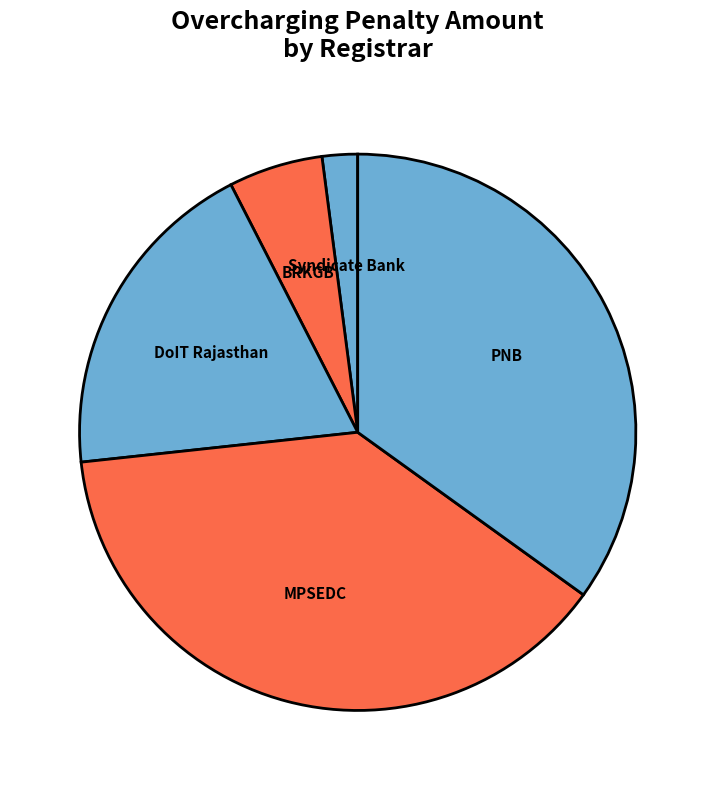

Does DoIT Rajasthan account for over 50% of the chart?

No